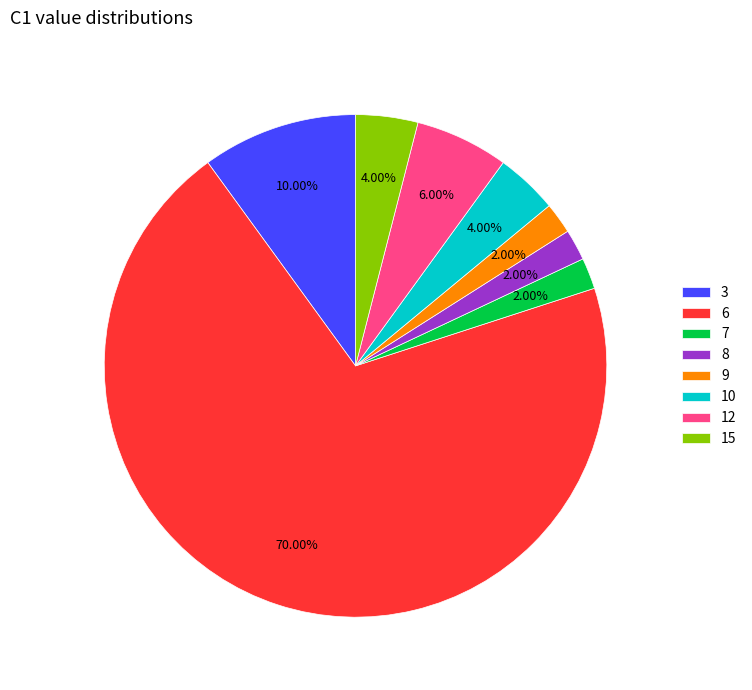

Which slice is the largest?

6